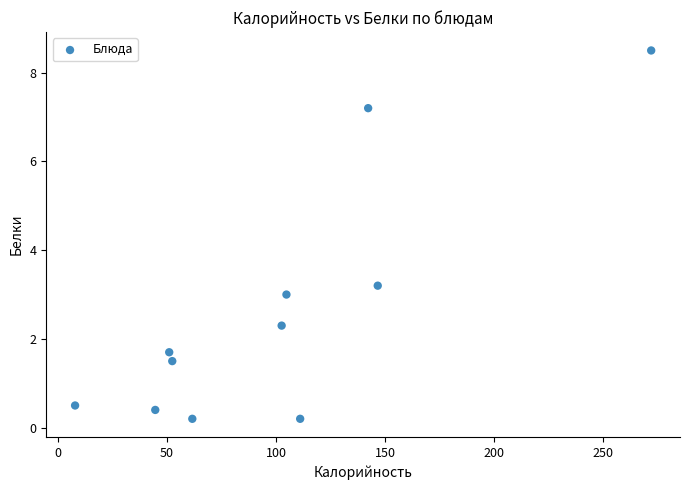

What is the range of Y values (max minus min)?

8.3